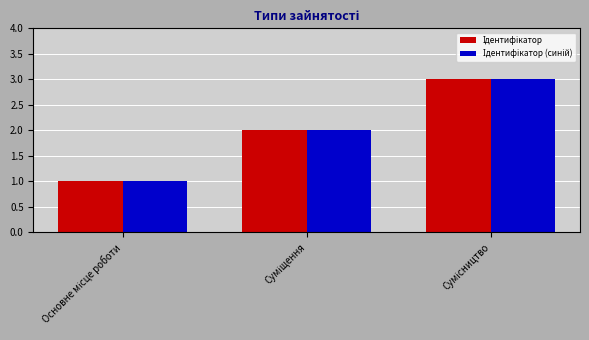

At which category does the chart reach its peak across all series?

Сумісництво